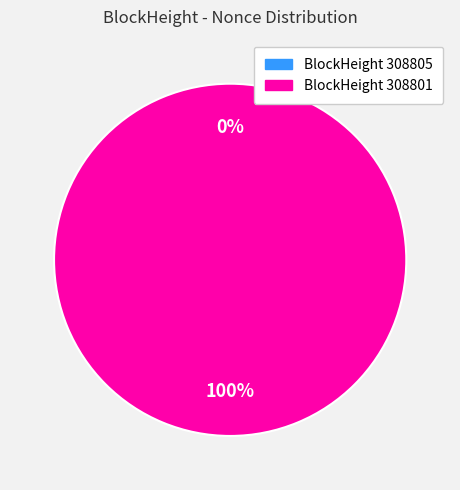

What is the change in value from 308805 to 308801?

+16125